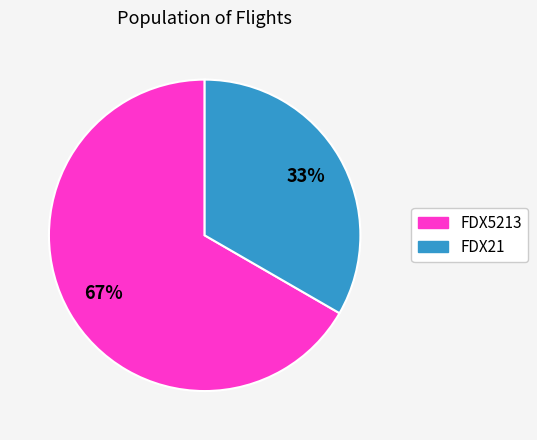

Does any single category account for the majority?

Yes